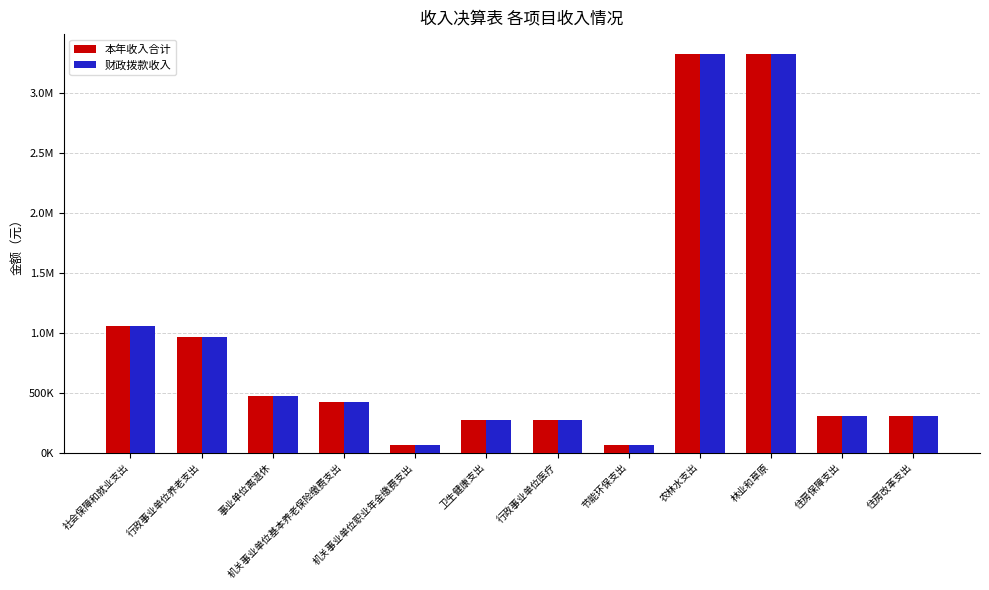

Are the bars horizontal?

No